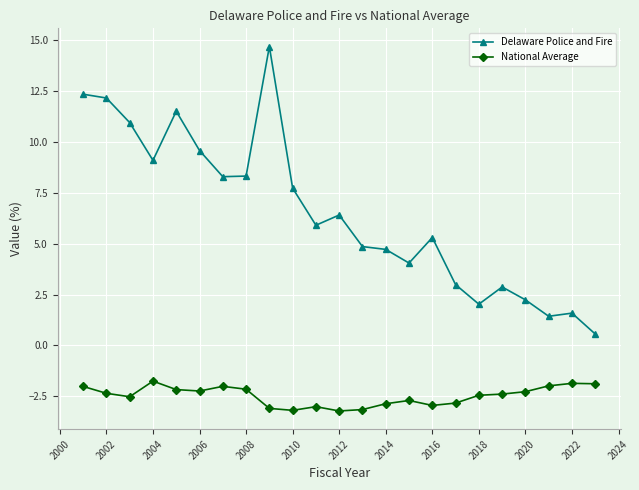

What is the value of the National Average point at the 10th from the left?

-3.2